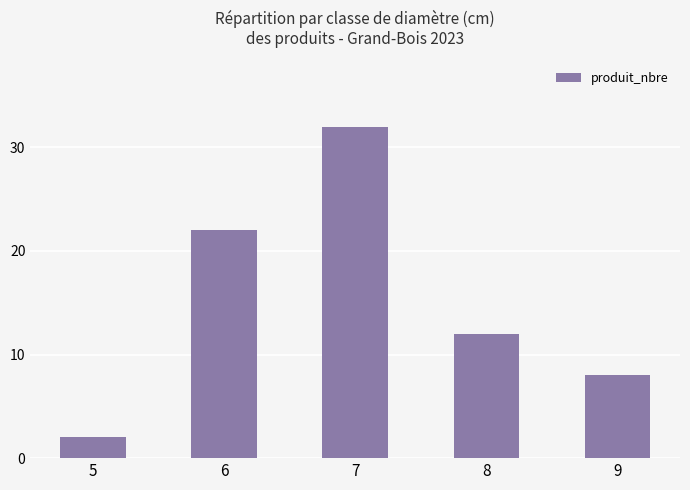

Reading left to right, list all the values displayed in this chart.

5=2	6=22	7=32	8=12	9=8